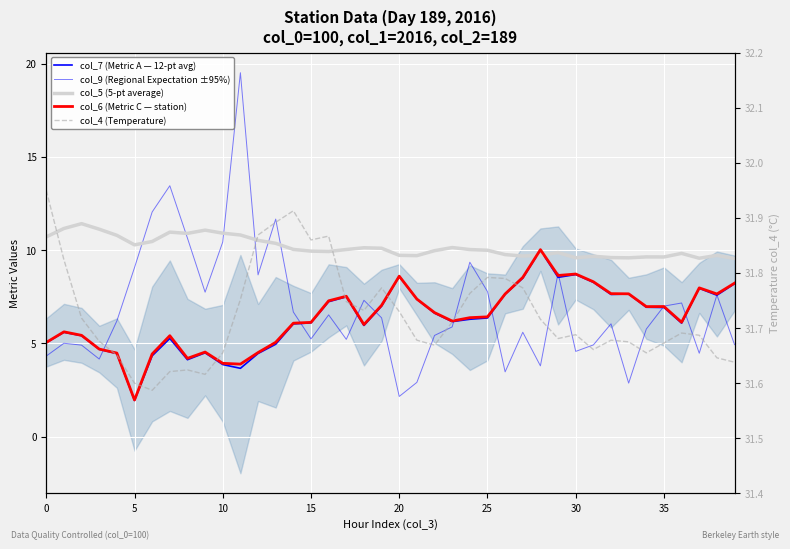

What is the spread (max minus min) of values at 30?

27.3